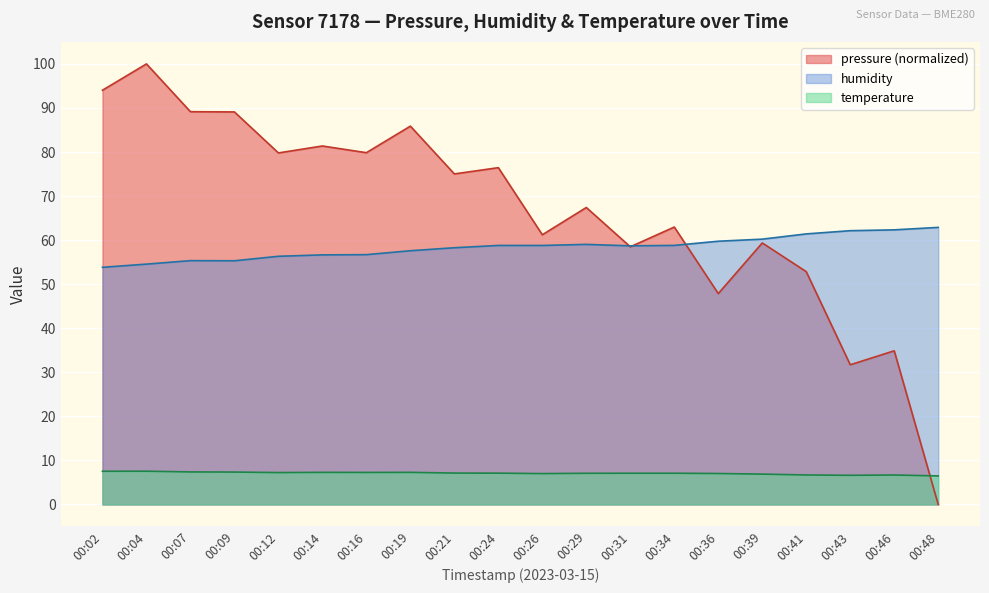

How many data points does each series have?

20